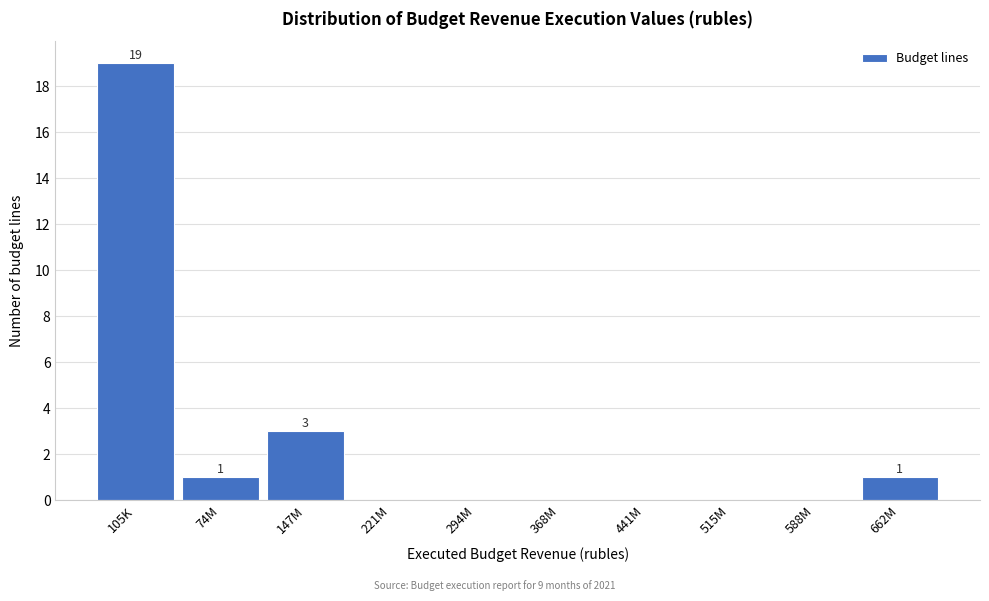

Reading left to right, list all the values displayed in this chart.

105K=19	74M=1	147M=3	221M=0	294M=0	368M=0	441M=0	515M=0	588M=0	662M=1